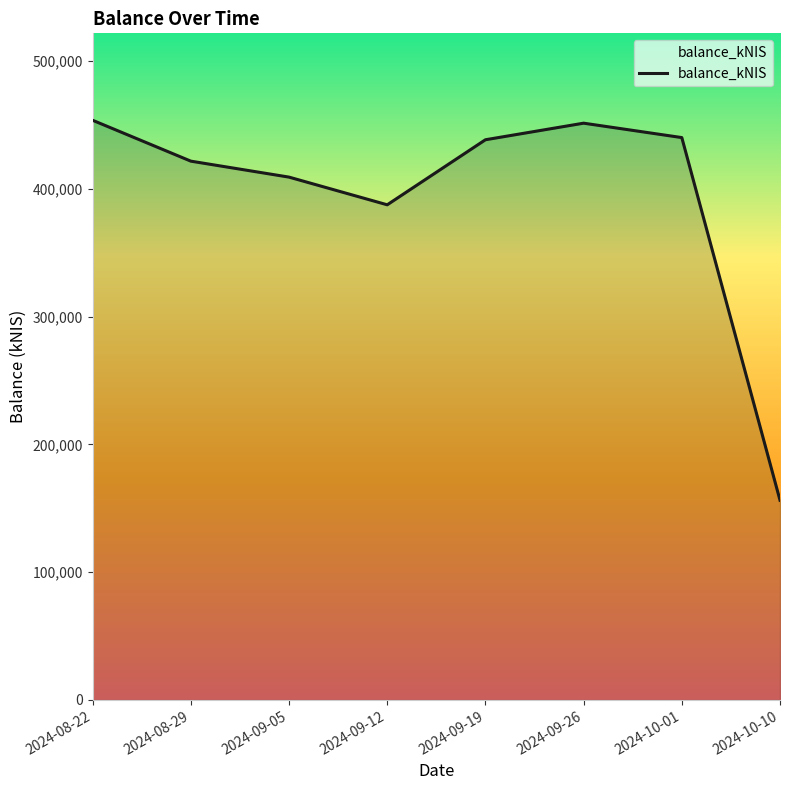

Which category has the lowest value across all series?

2024-10-10